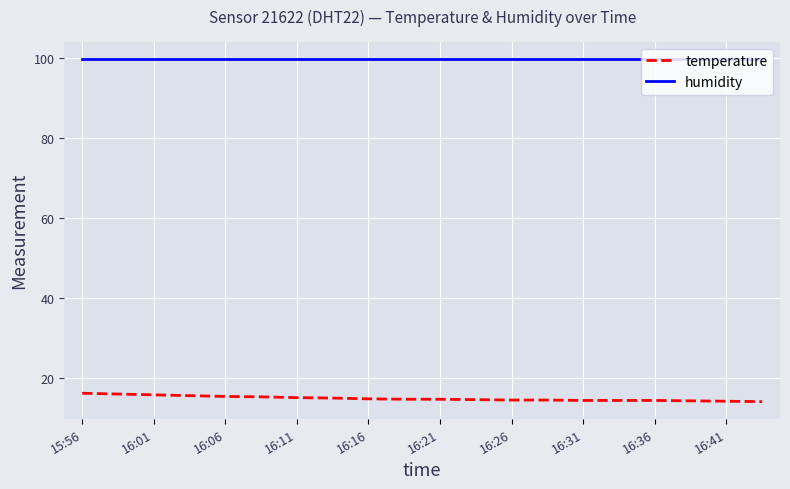

How many lines are shown in the chart?

2